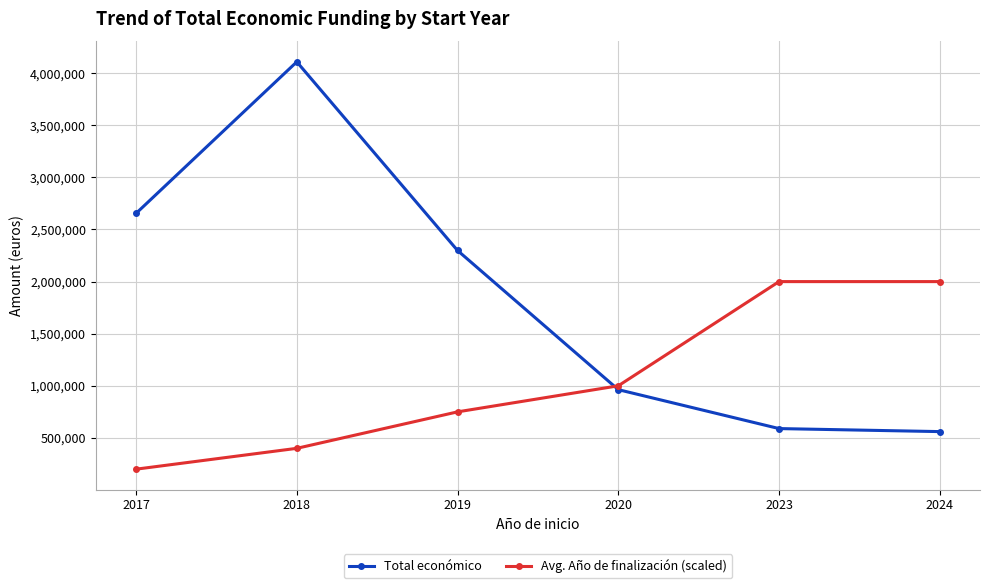

True or false: Total económico has more than 1 points higher than both neighbors.

False